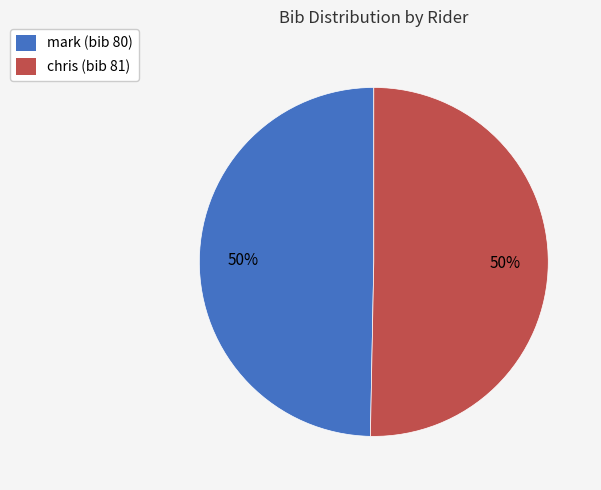

Approximately how many times larger is the value at mark compared to chris?

1.0